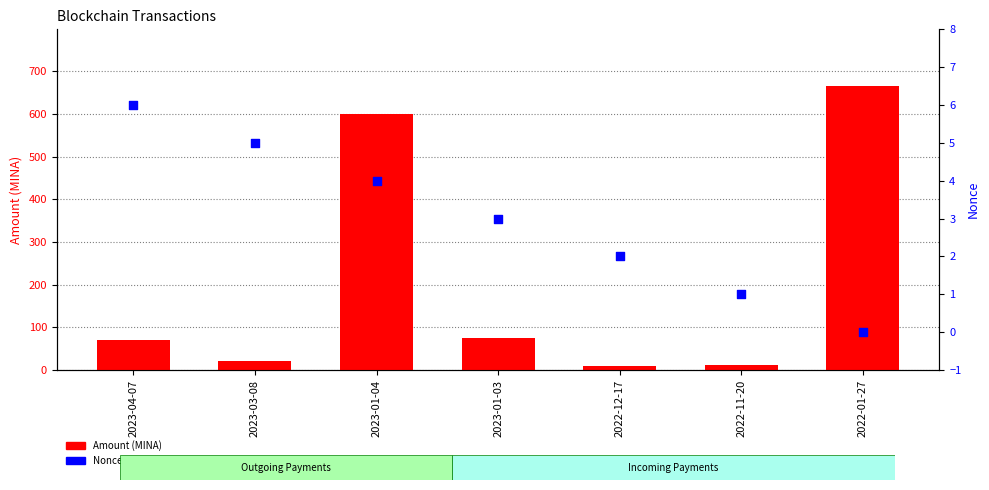

Which series has the largest total across all categories?

Amount (MINA)